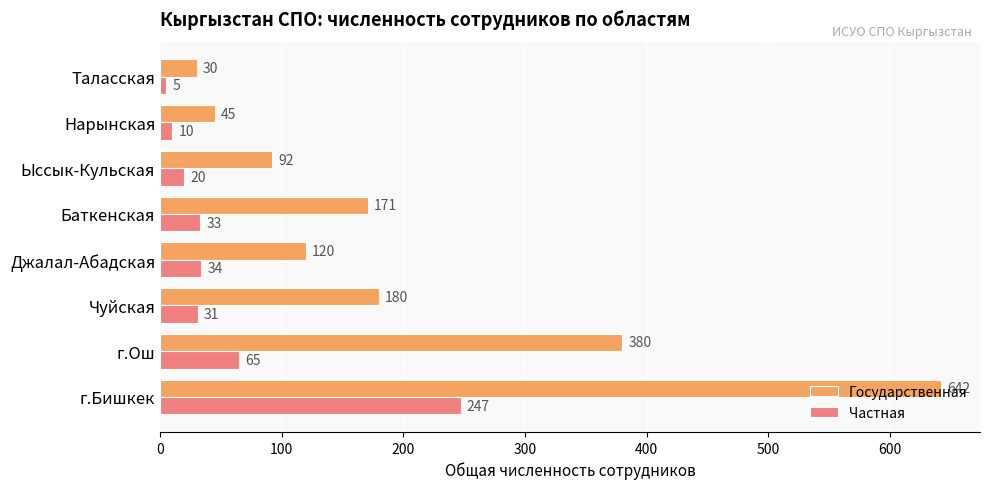

Rank the series by their average value, from lowest to highest.

Частная, Государственная